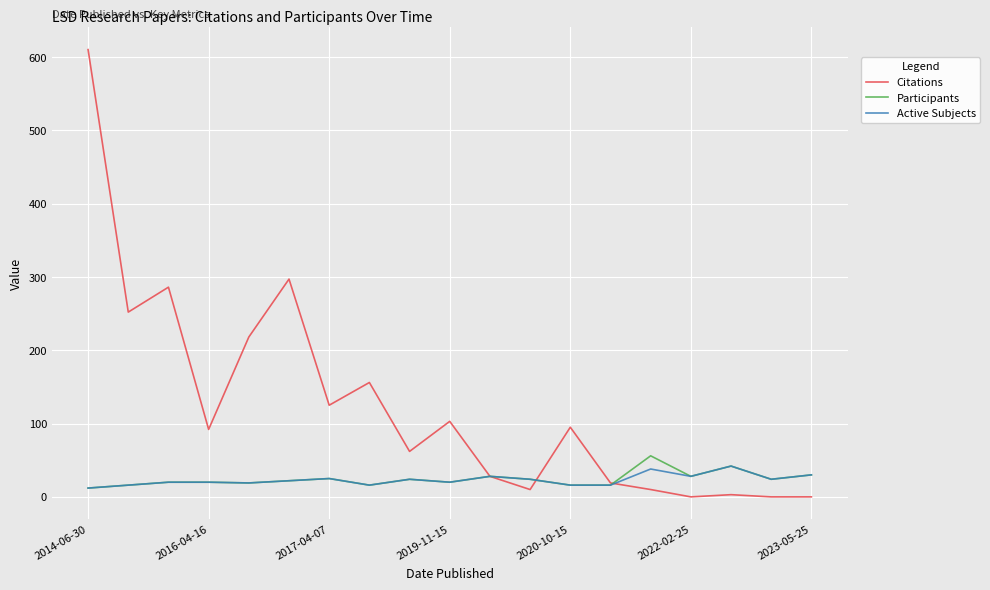

Which series has the largest total across all categories?

Citations